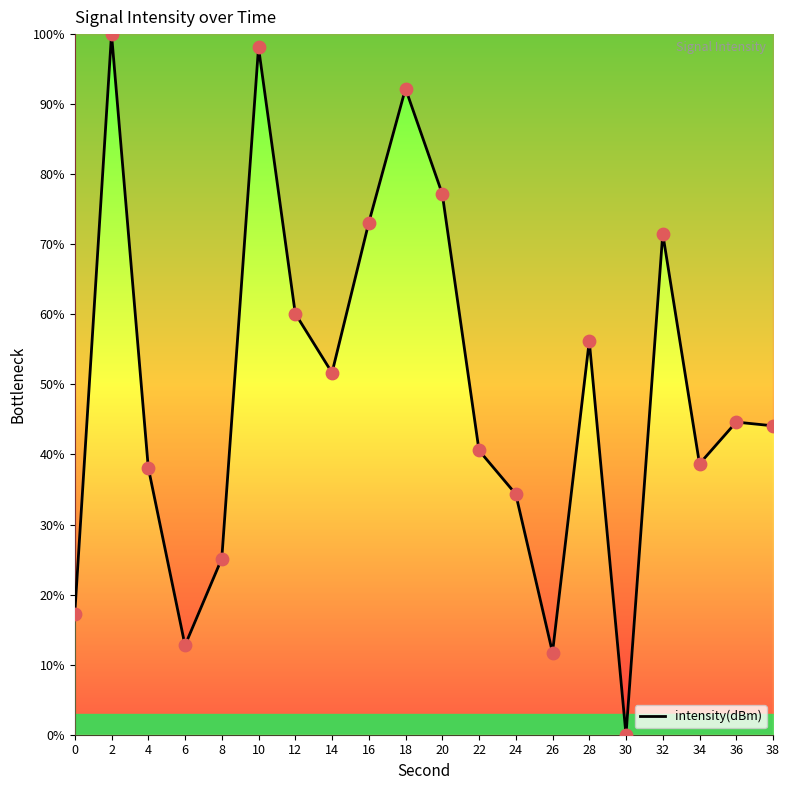

Between 0 and 36, which is larger?

36